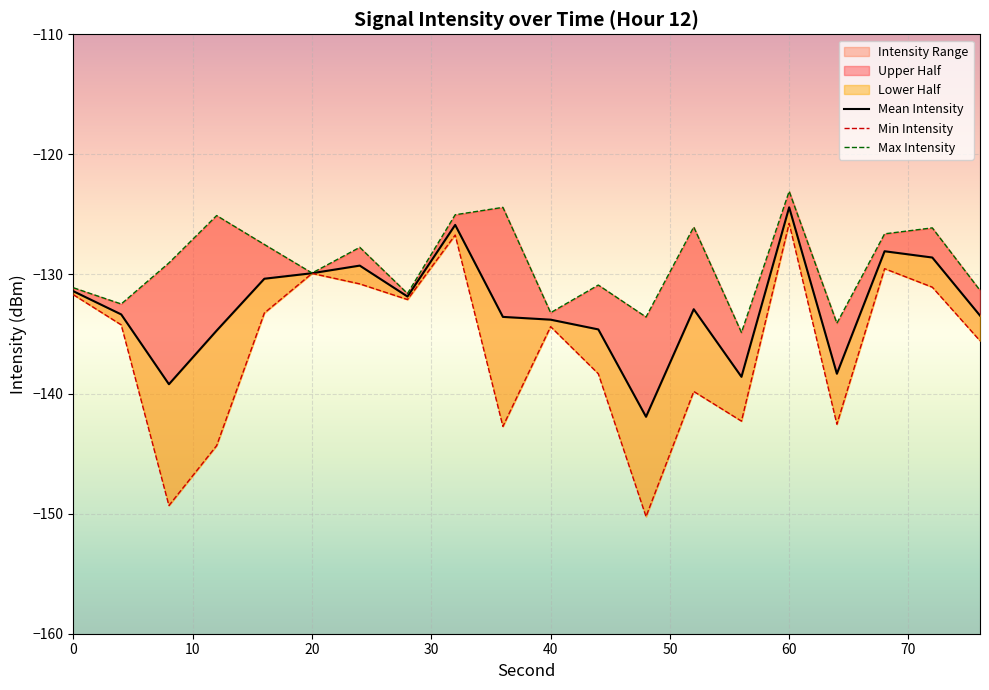

Is the value of Mean Intensity at 17 greater than the value of Min Intensity at 18?

Yes